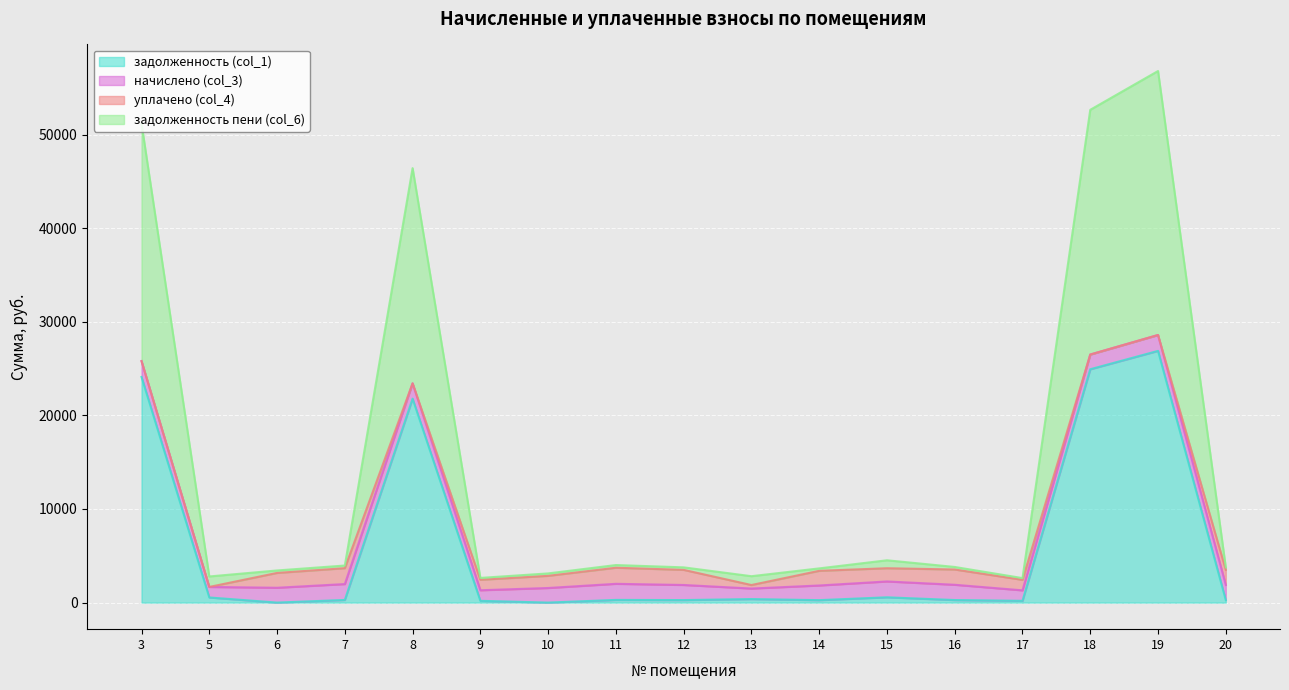

Between 6 and 20, which series saw the biggest shift?

задолженность пени (col_6)